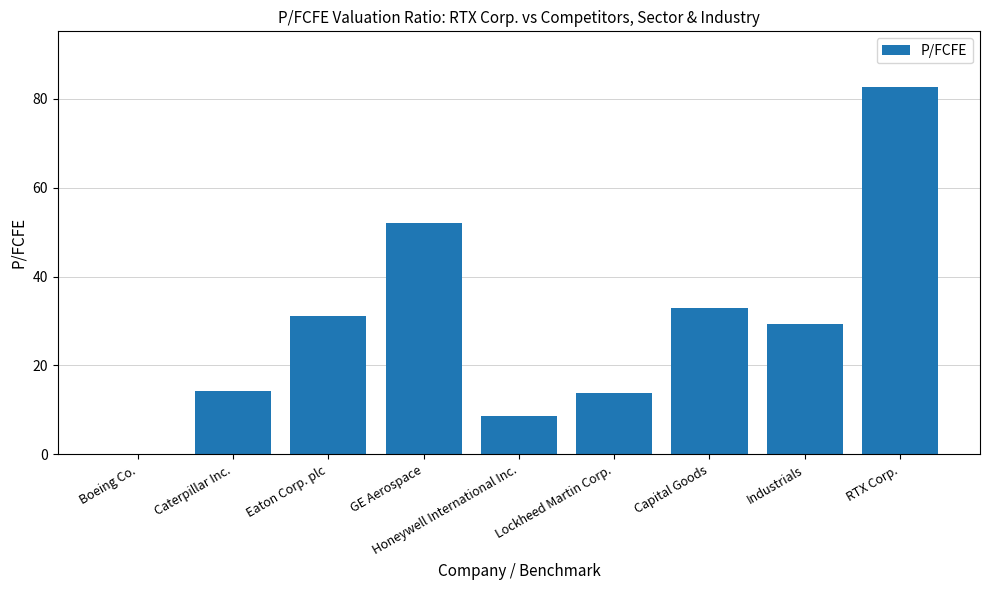

What is the sum of all values?

264.6